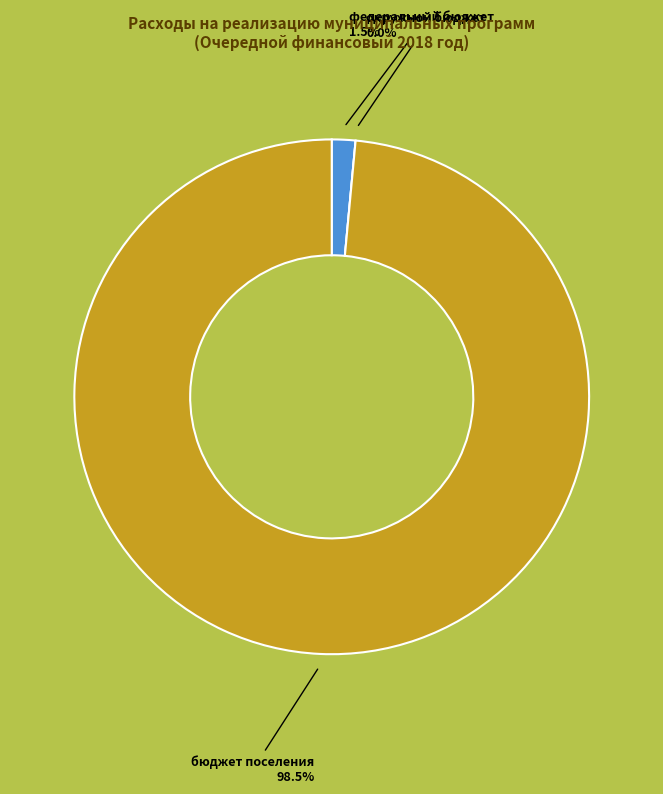

Which category has the biggest portion of the pie?

бюджет поселения